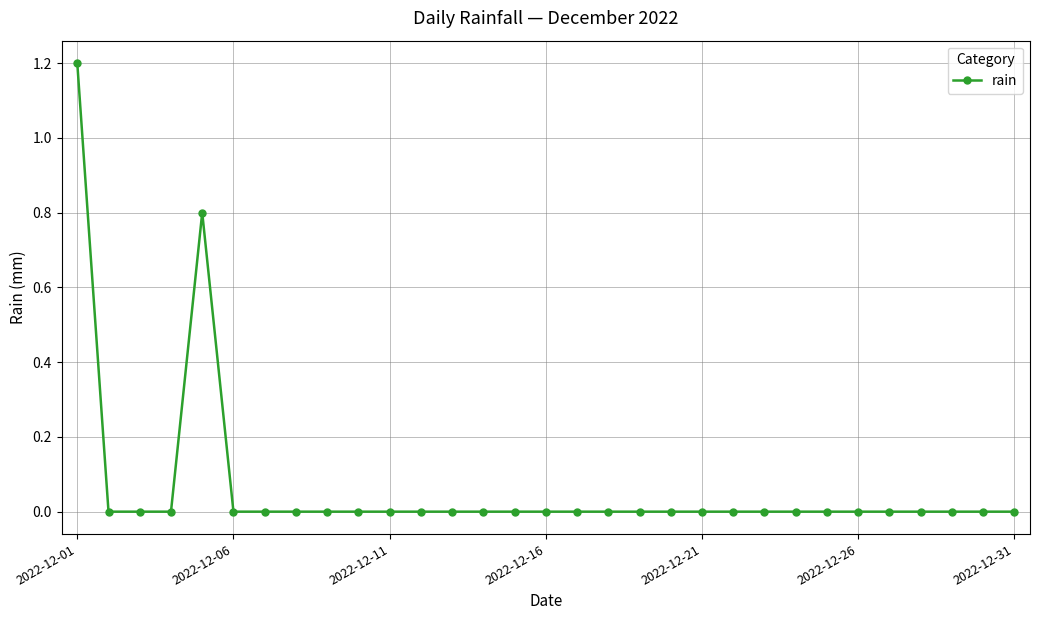

True or false: there are more than 0 points higher than both neighbors.

True